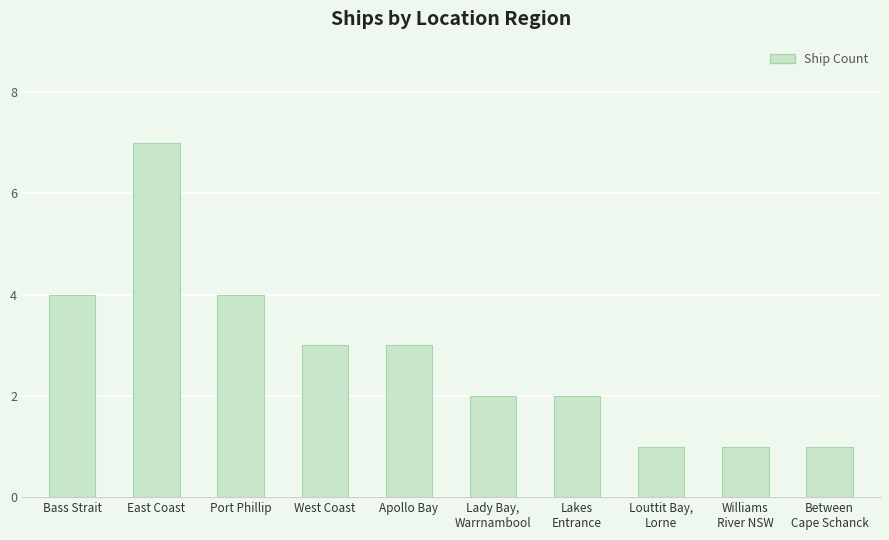

True or false: the data shows 1 at Apollo Bay.

False